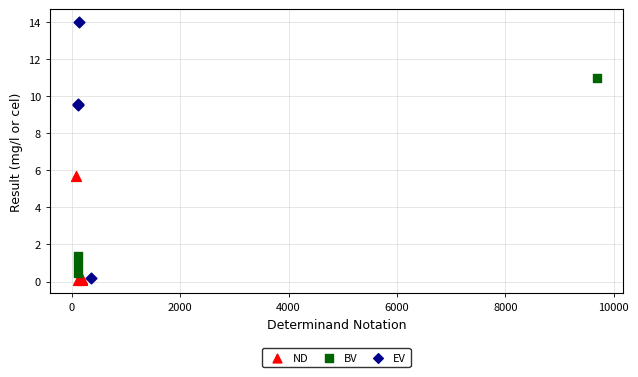

Which series reaches the maximum Y coordinate?

EV